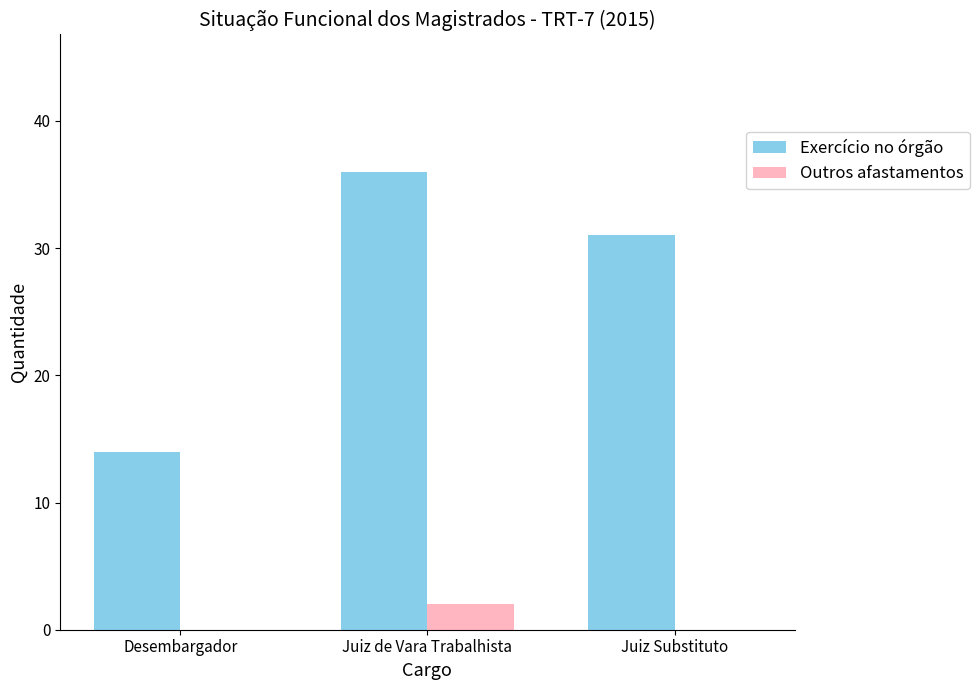

Is the value of Exercício no órgão at Desembargador greater than the value of Outros afastamentos at Juiz de Vara Trabalhista?

Yes